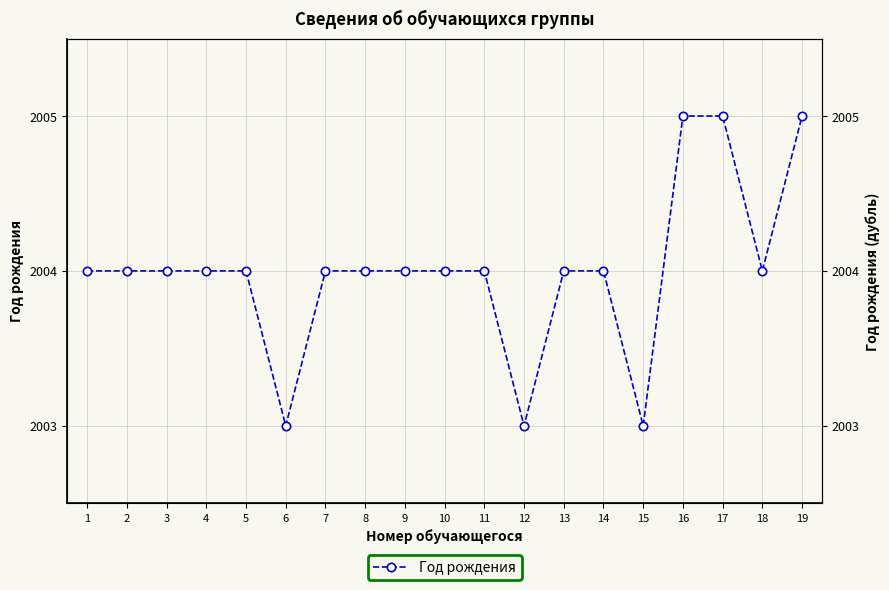

Which category has the highest value across all series?

16